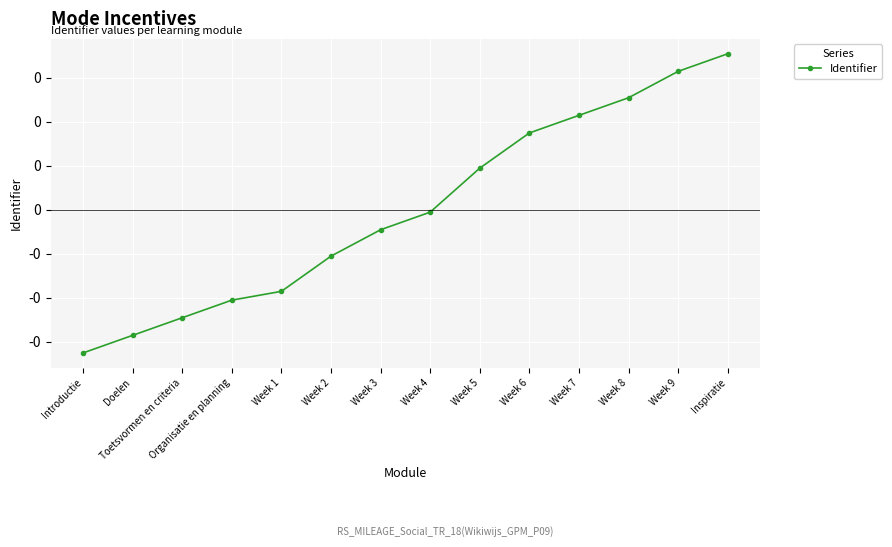

What is the label of the 12th point from the right?

Toetsvormen en criteria